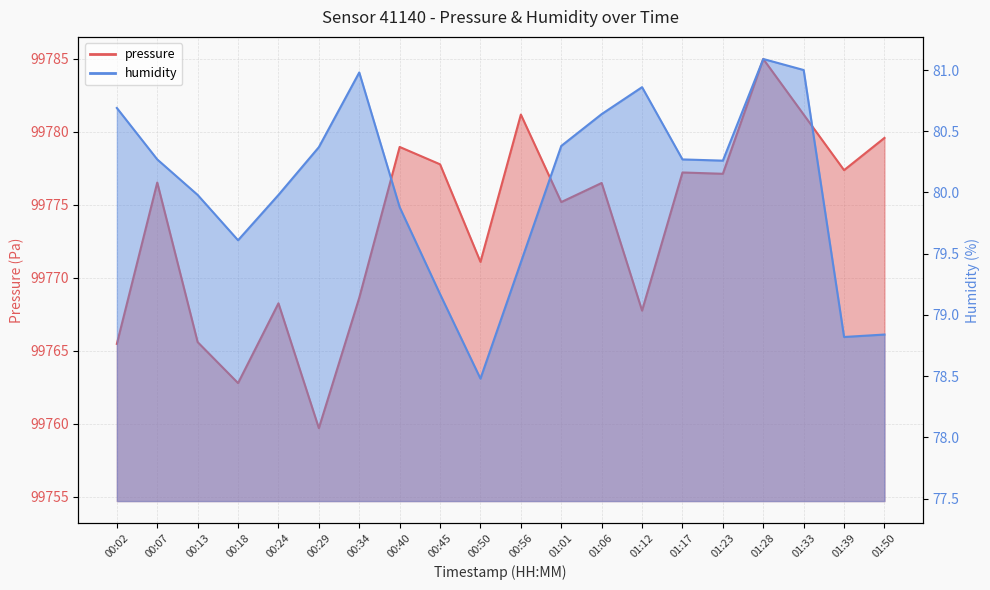

Where is the first local minimum for humidity?

00:18